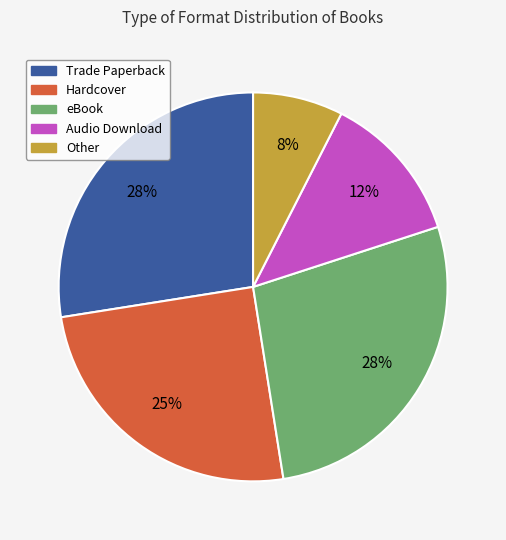

Which category has the smallest portion of the pie?

Other